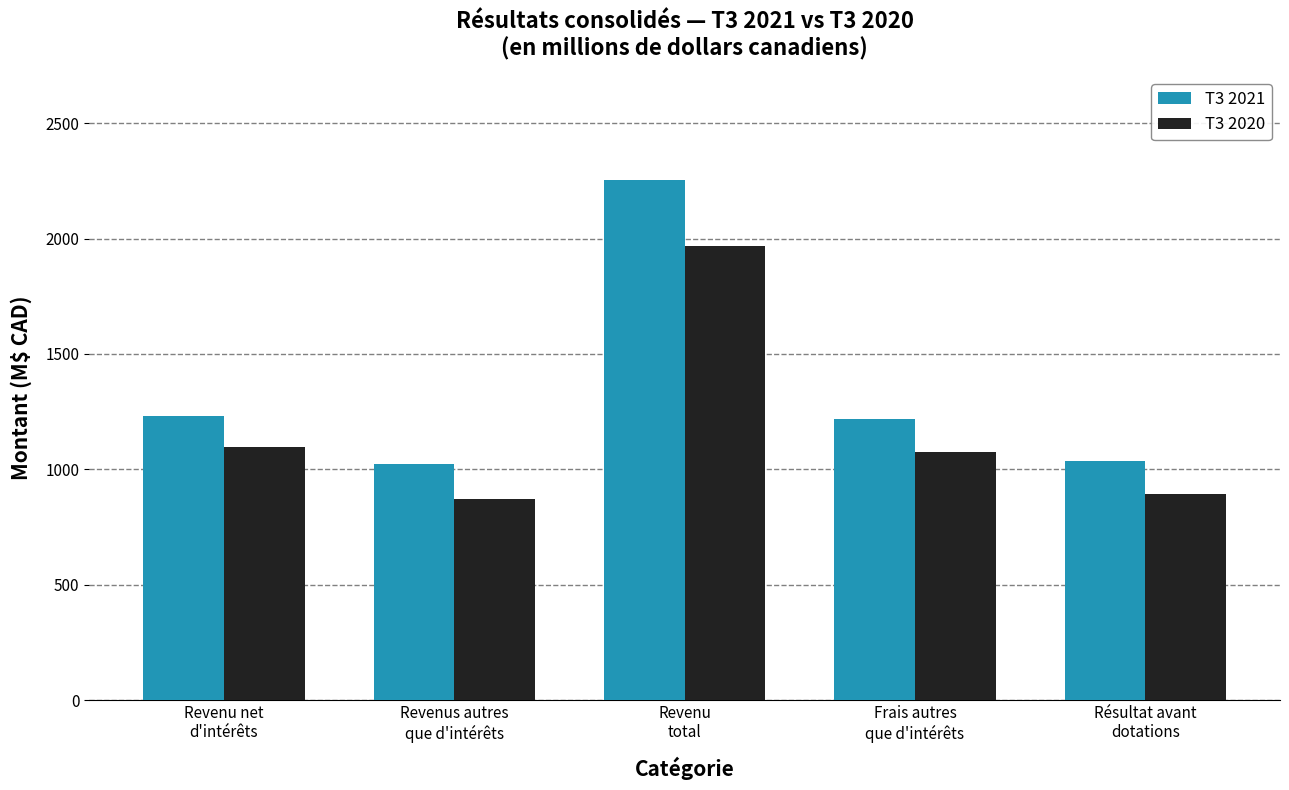

What is the sum of all T3 2020 values?

5904